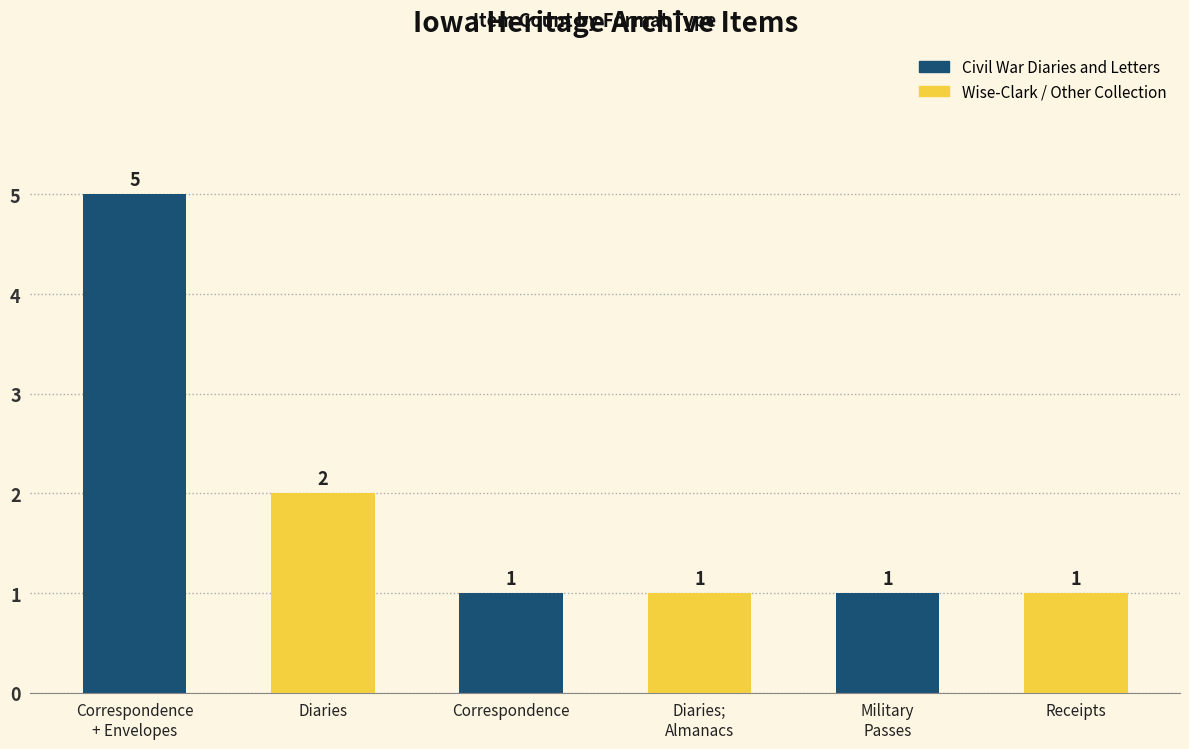

The value at Receipts is 1. True or false?

True